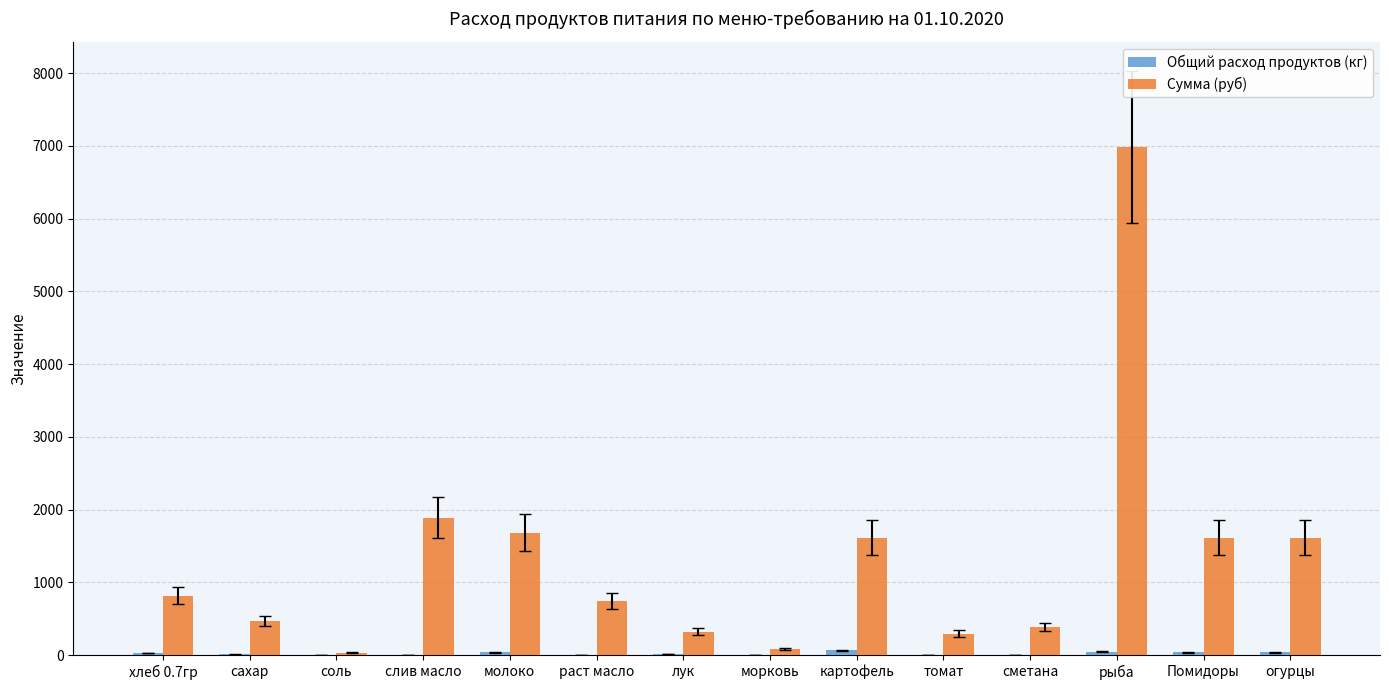

At which category does the chart reach its peak across all series?

рыба